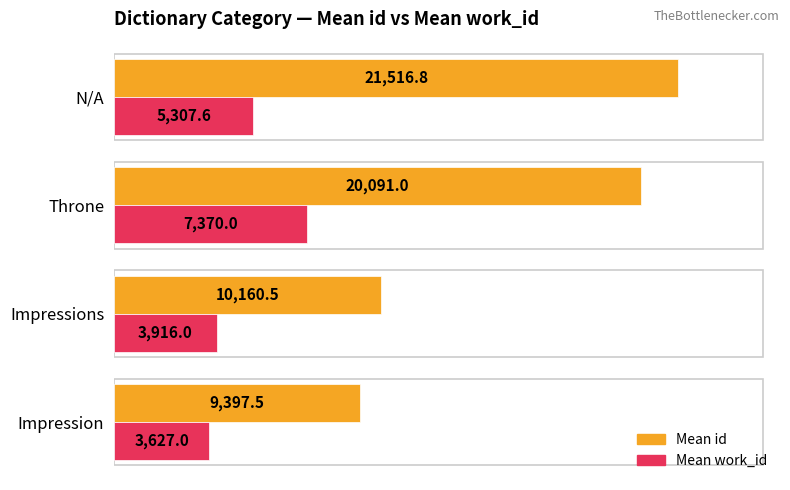

Count the number of data series in this chart.

2